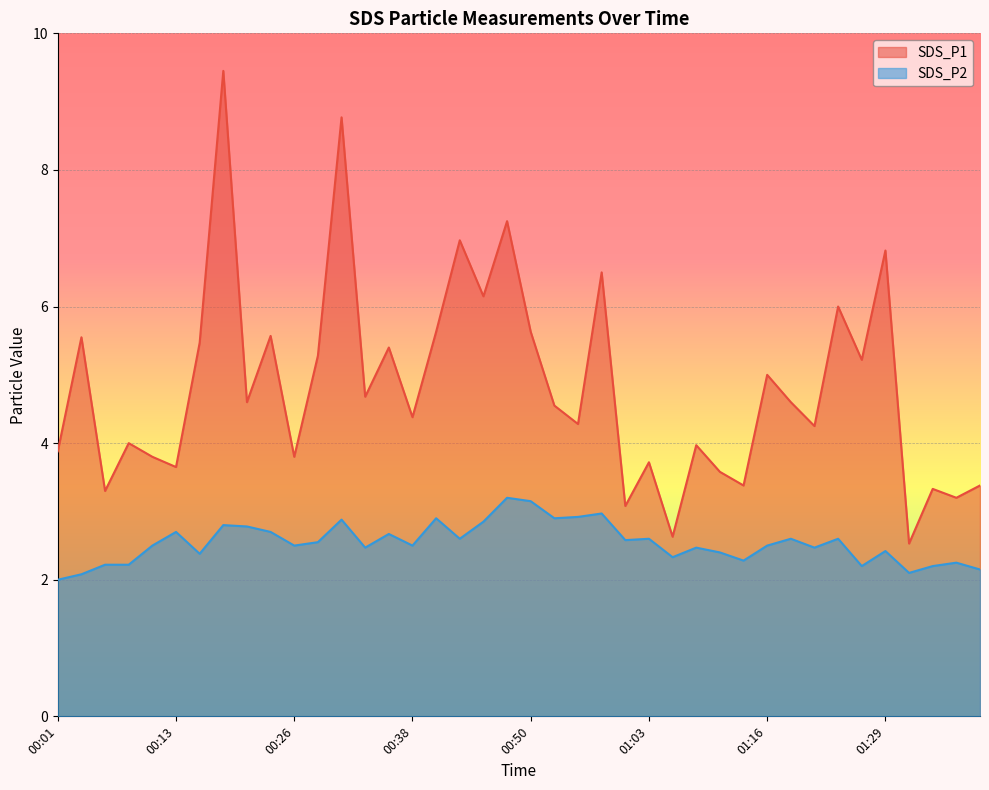

Rank the series at 00:21 from highest to lowest value.

SDS_P1, SDS_P2